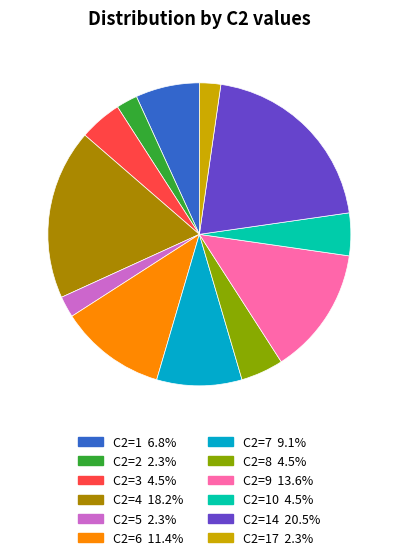

How many segments does this pie chart have?

12